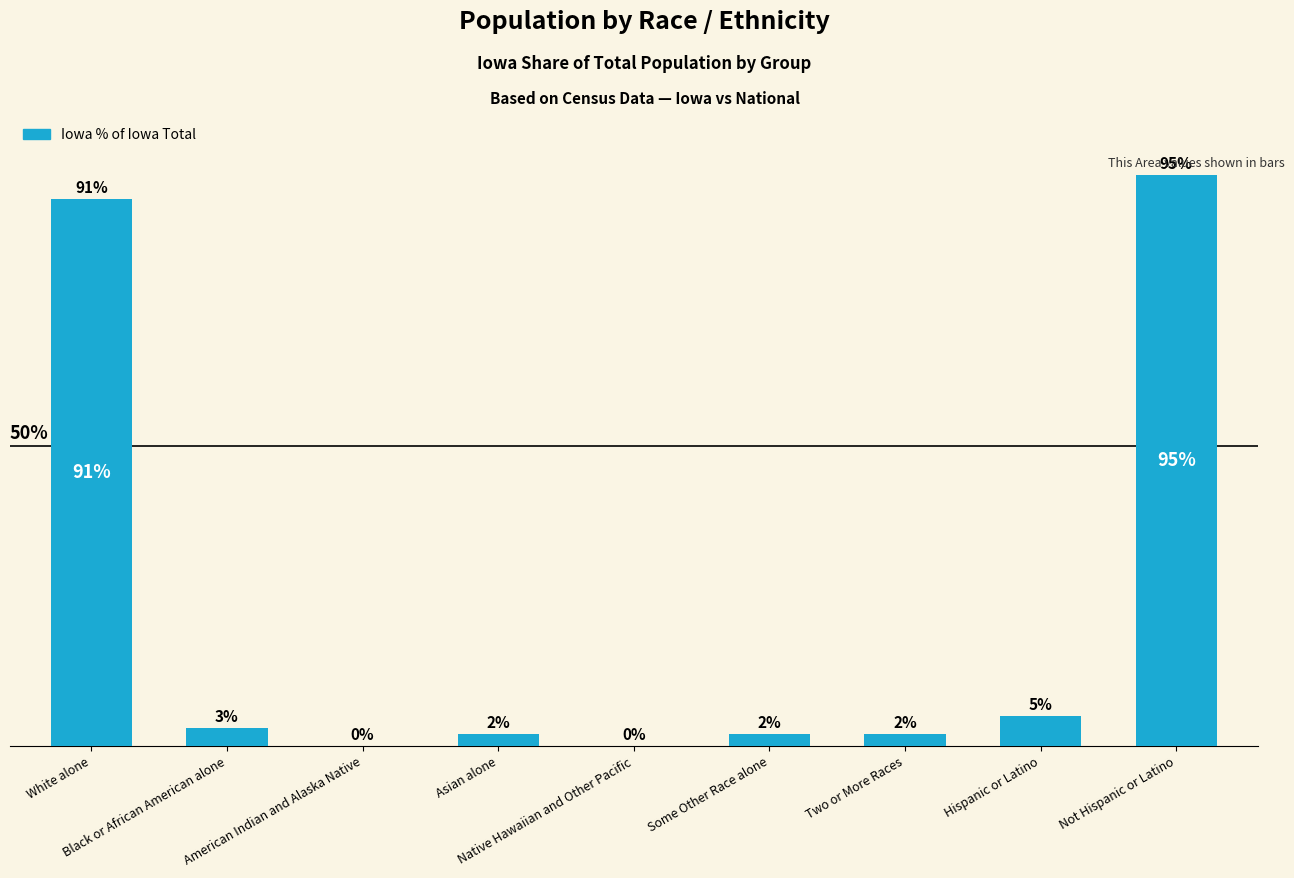

How many data points are less than 2?

2